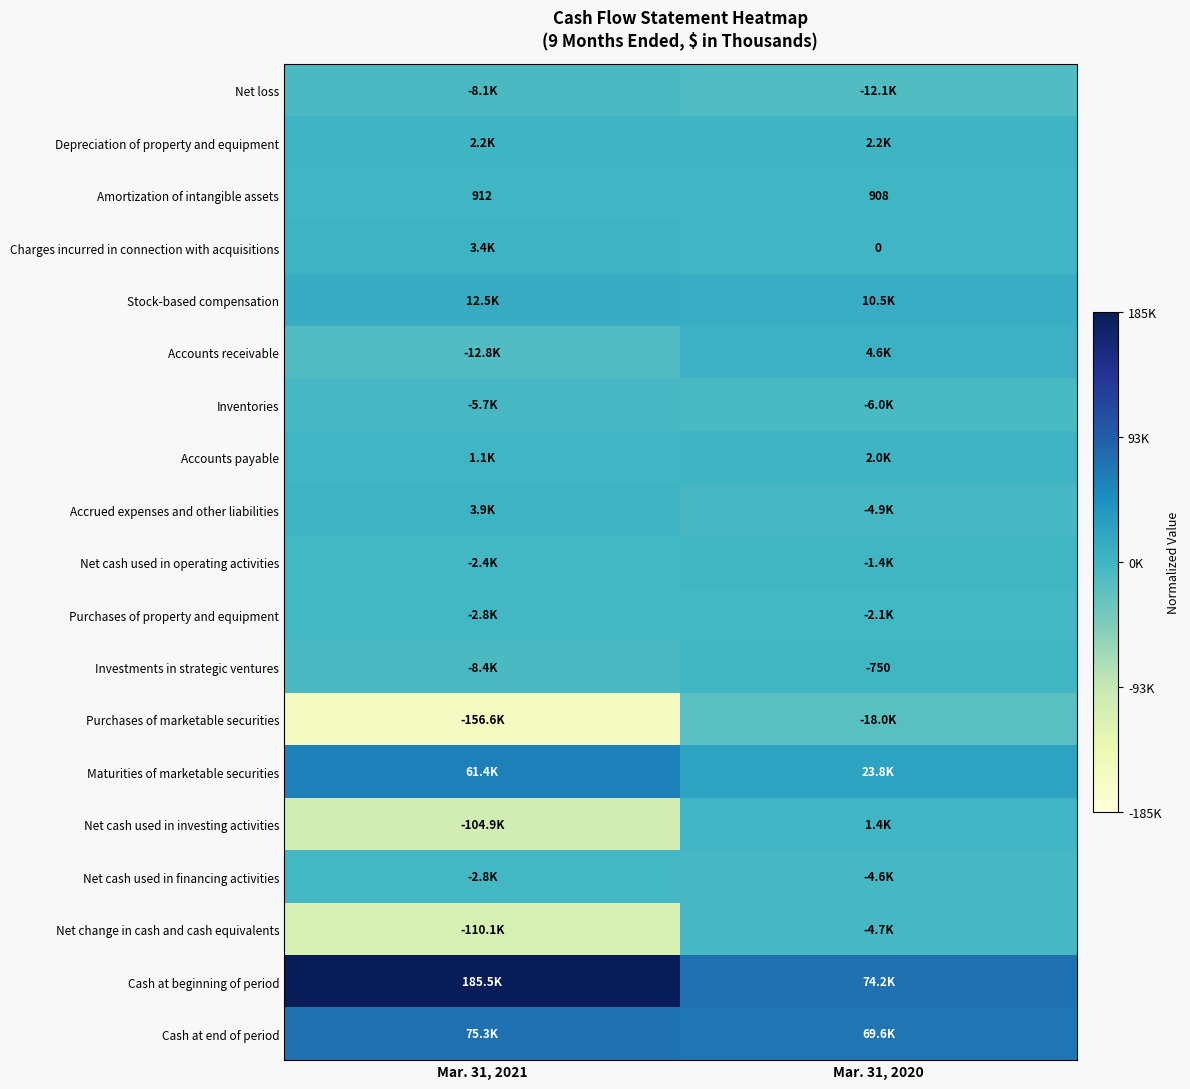

Is the value of Net cash used in operating activities at Mar. 31, 2020 greater than the value of Maturities of marketable securities at Mar. 31, 2021?

No